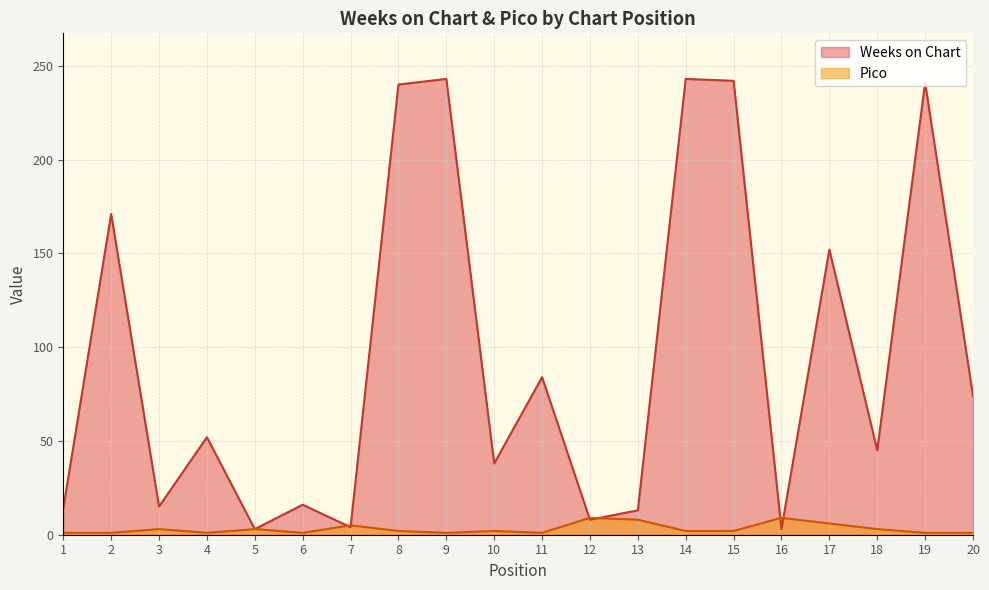

What are all the series names shown in the legend?

Weeks on Chart, Pico